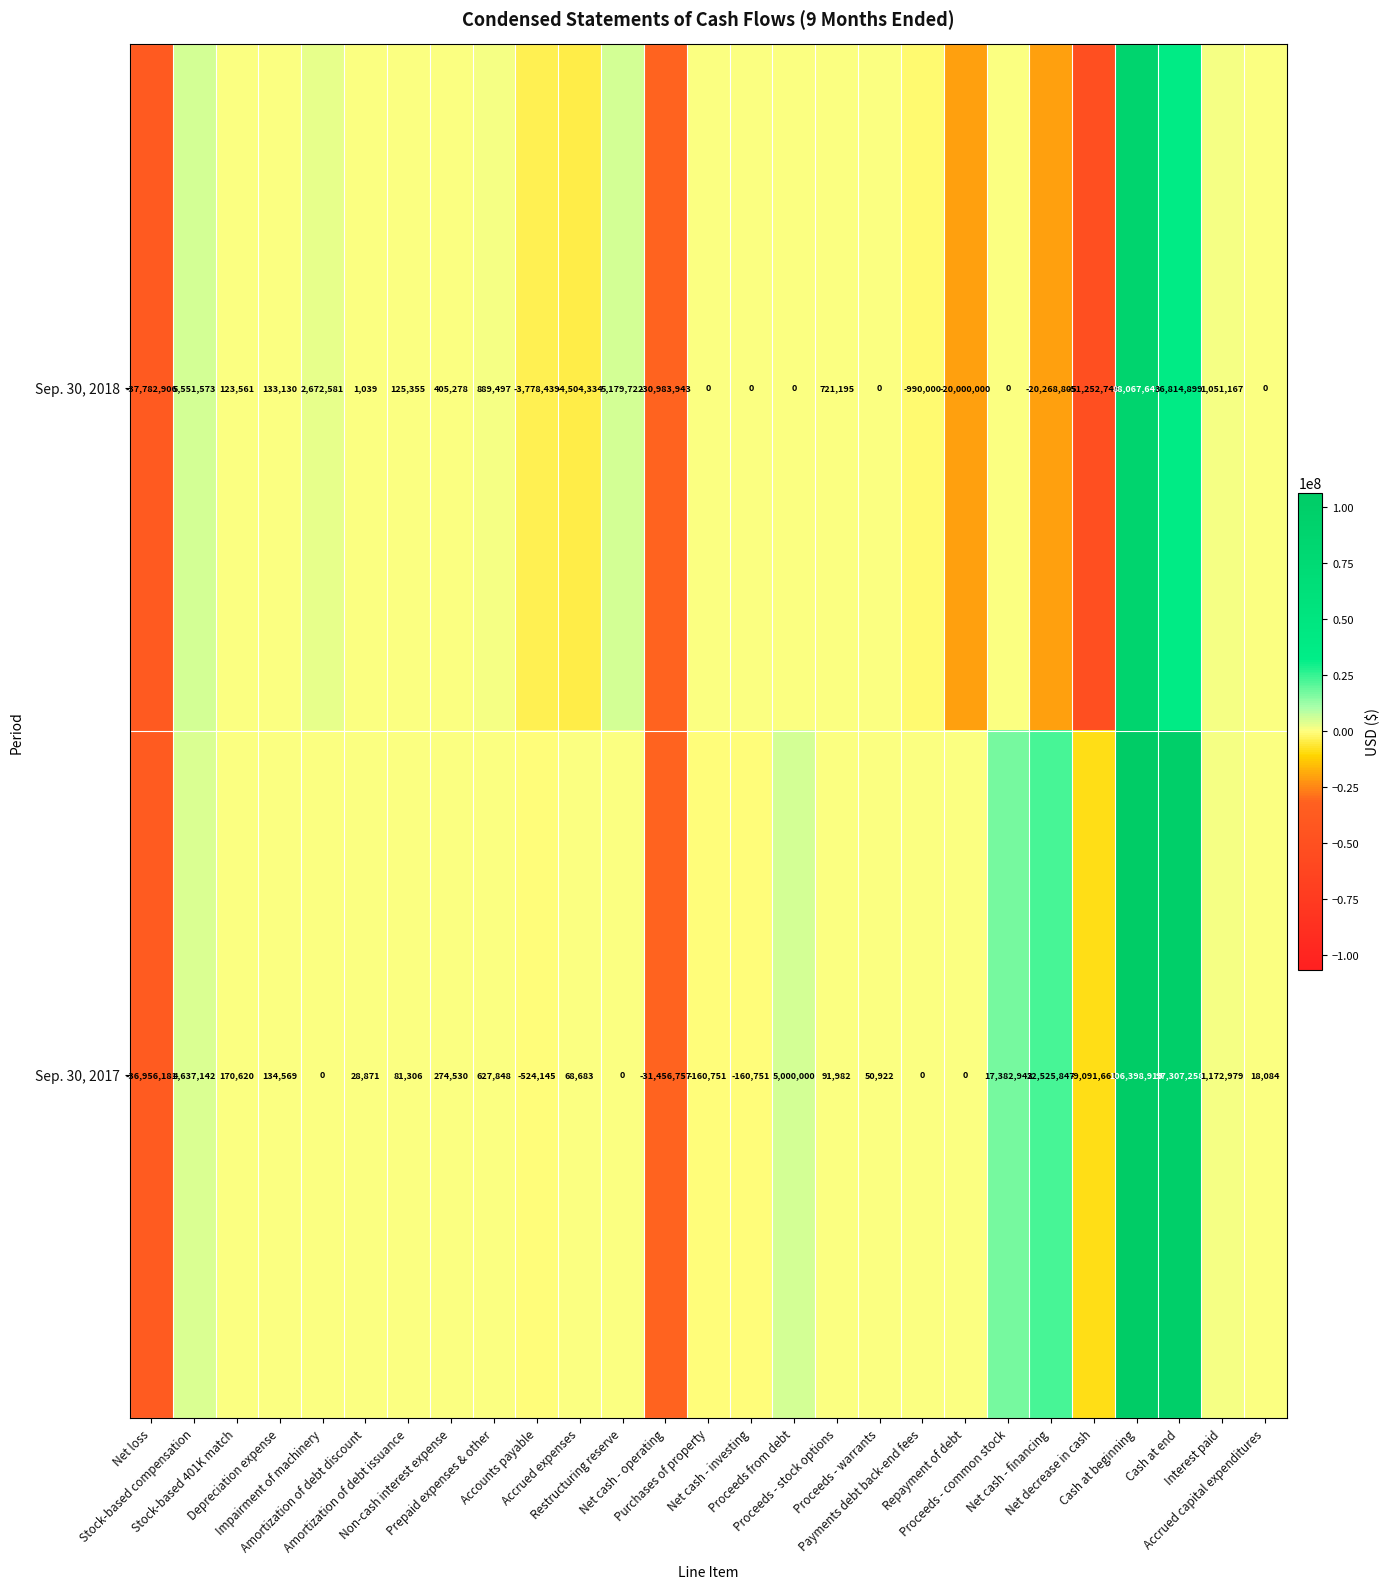

What is the total value across all series at Proceeds from debt?

5000000